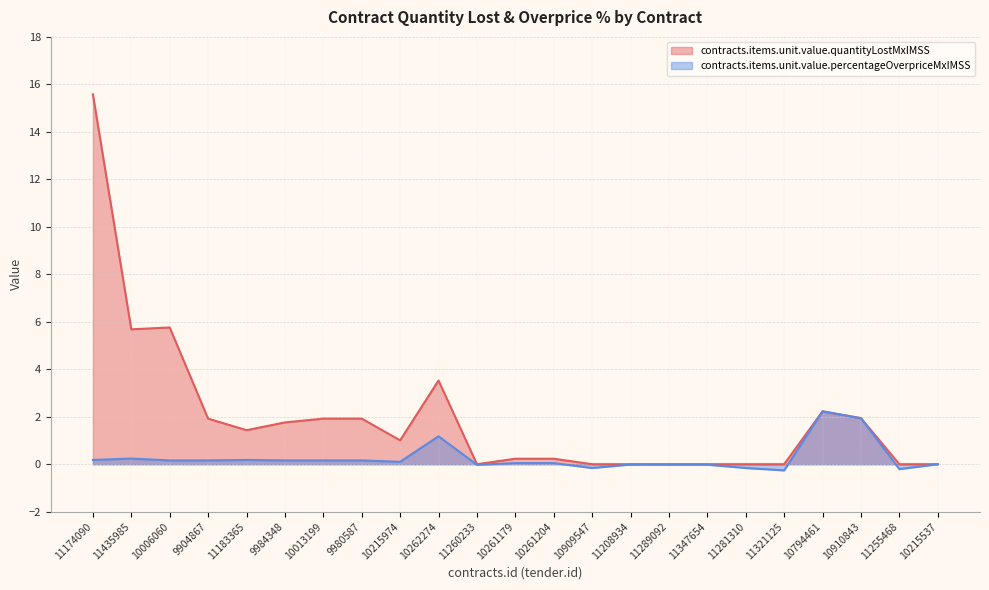

What is the lowest value of the contracts.items.unit.value.percentageOverpriceMxIMSS series?

-0.3